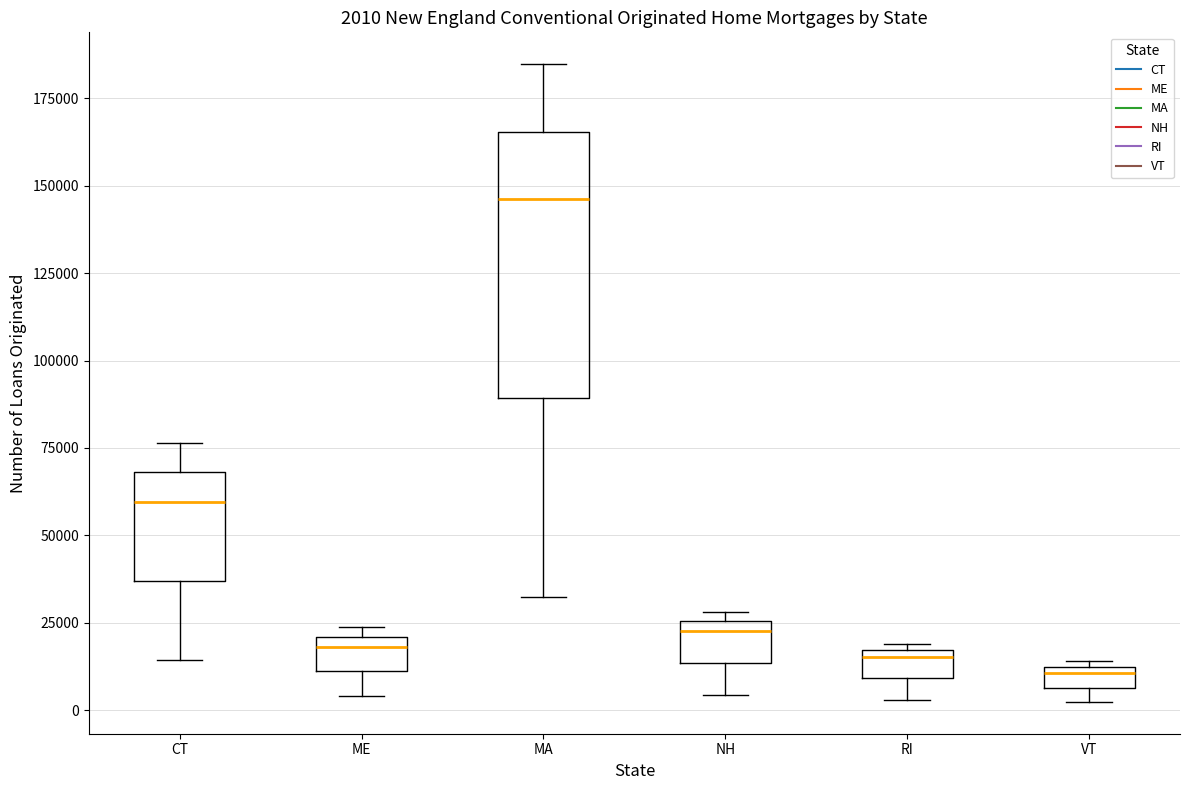

Which box is the tallest, from its lower edge to its upper edge?

MA